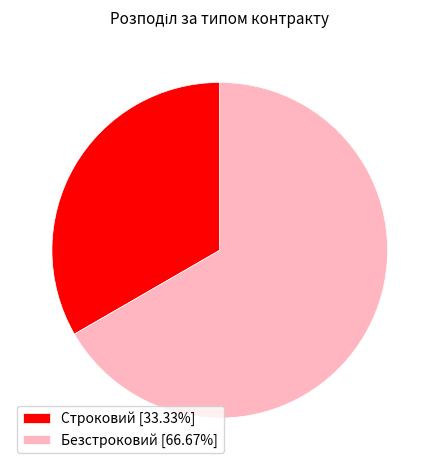

Which category has the smallest portion of the pie?

Строковий